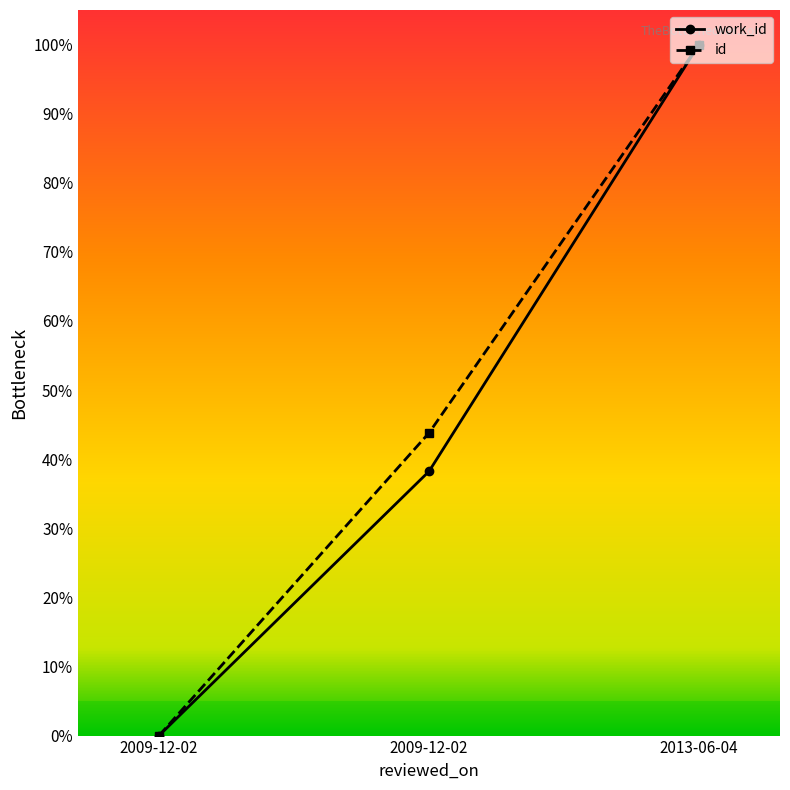

Reading left to right, list all the values displayed in this chart.

work_id: 0.0	0.4	1.0
id: 0.0	0.4	1.0